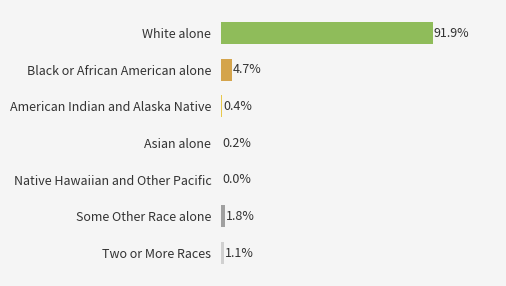

Between American Indian and Alaska Native and Asian alone, which is larger?

American Indian and Alaska Native